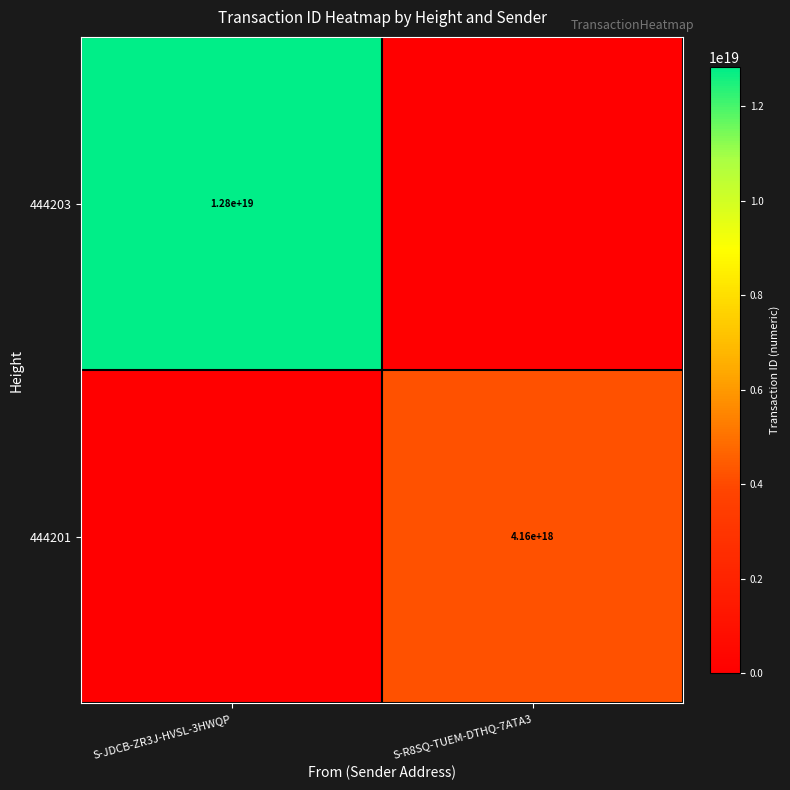

The 444203 series shows 5805796306732318720 at S-JDCB-ZR3J-HVSL-3HWQP. True or false?

False